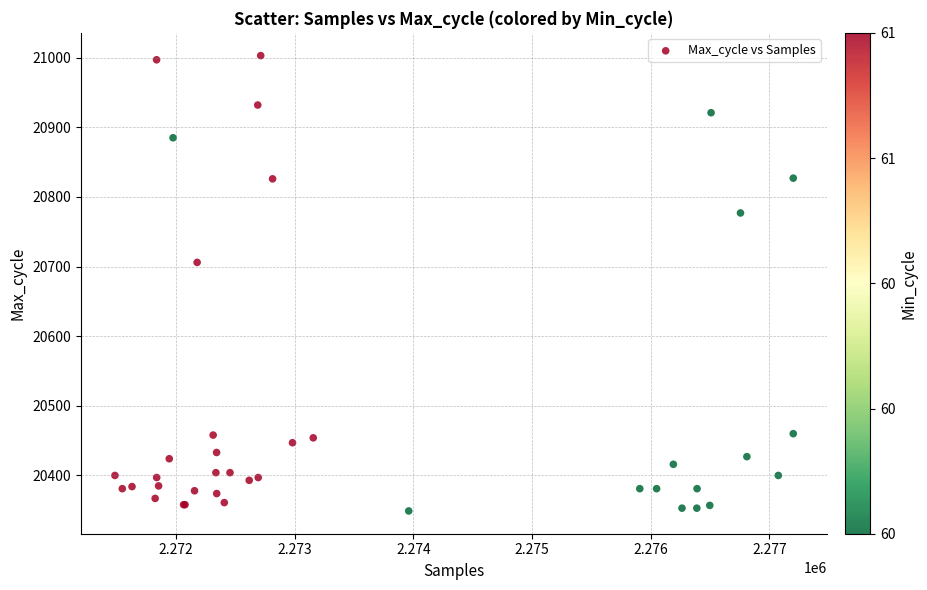

What Y value in the scatter plot is closest to 20676?

20706